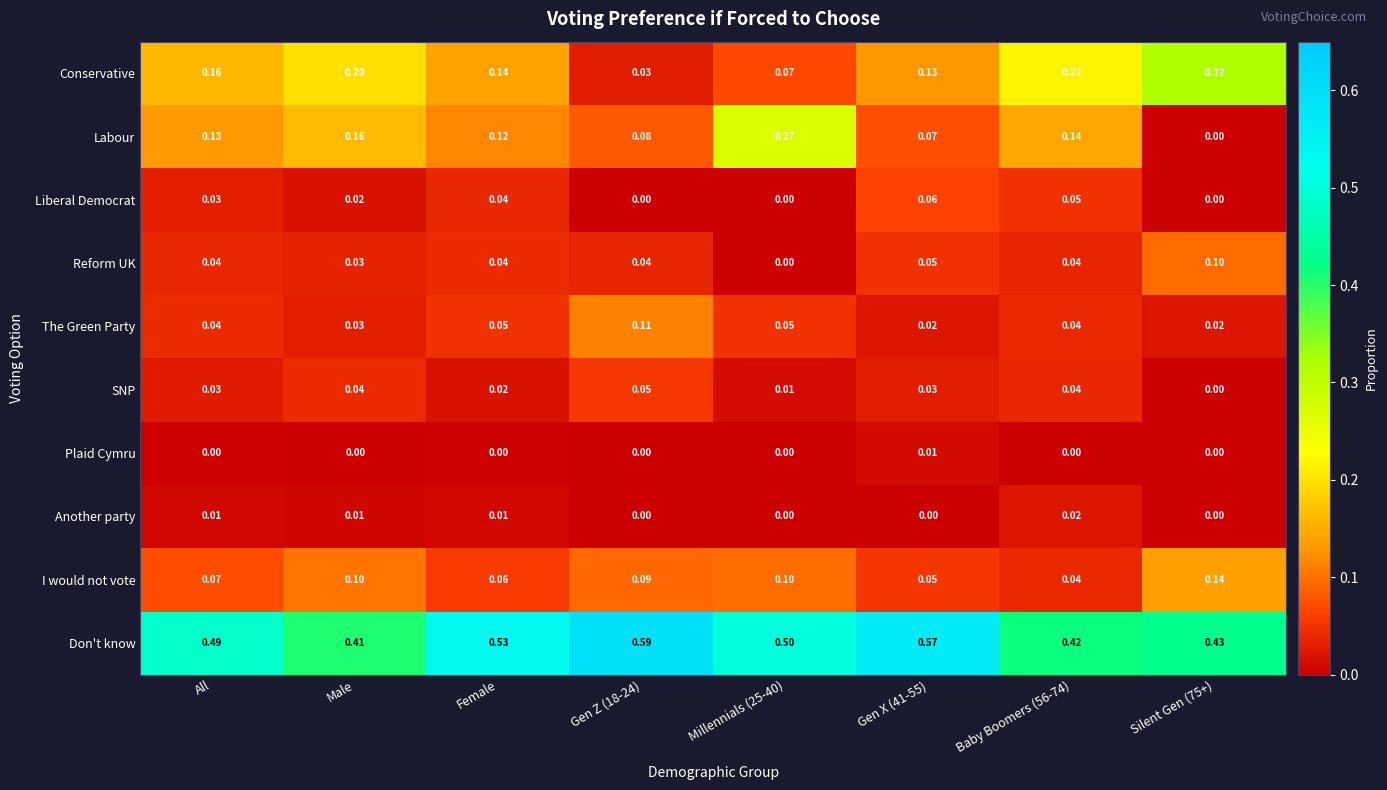

Which series has the widest spread of values?

Conservative